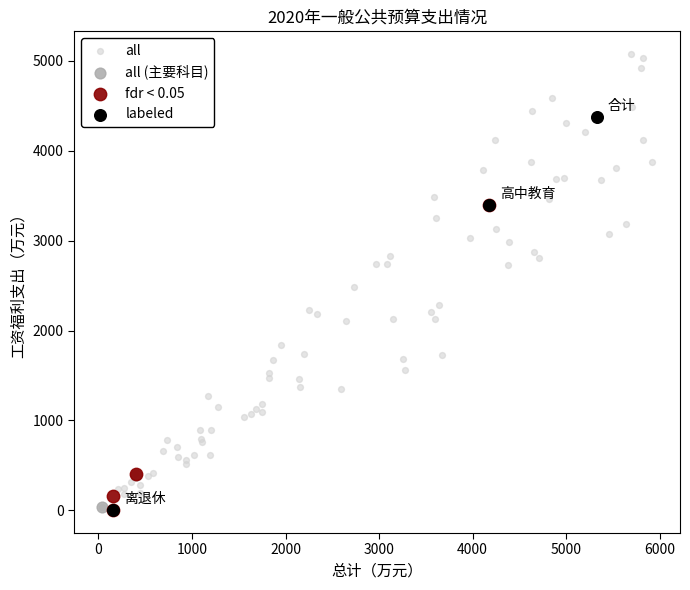

Which series reaches the maximum Y coordinate?

all